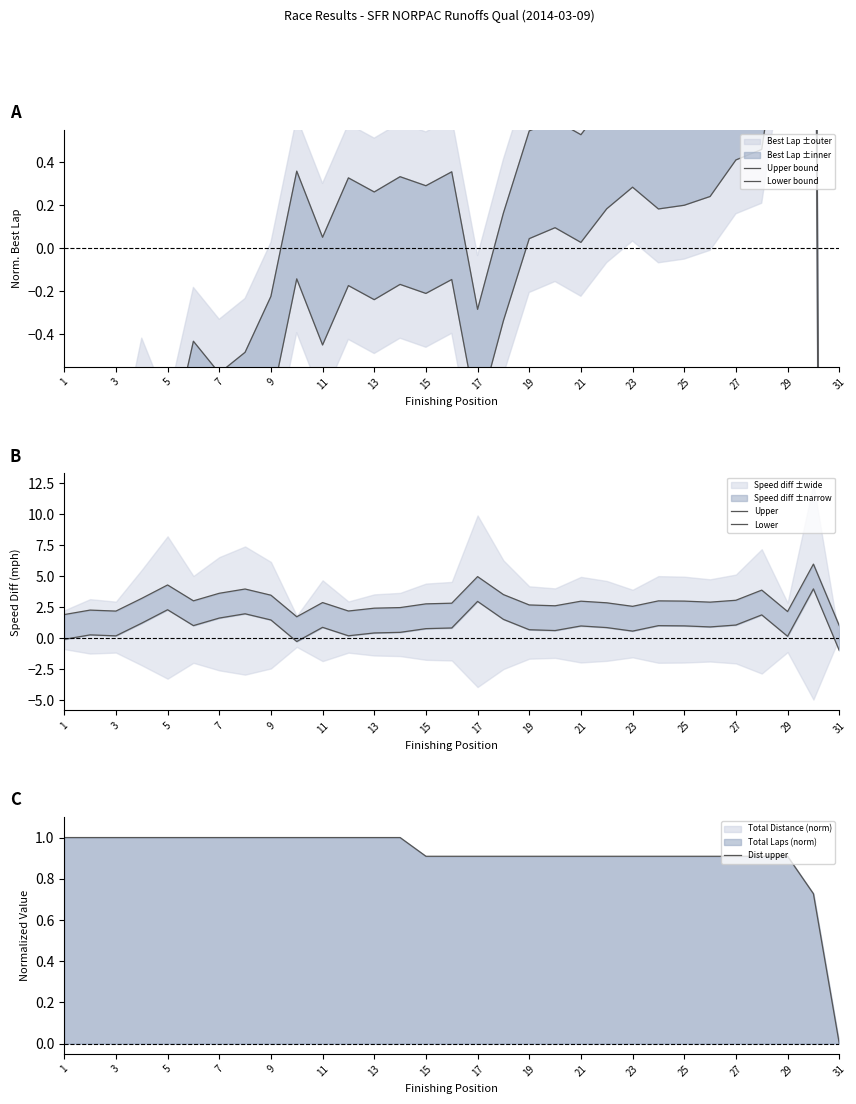

The Dist upper series shows 0.9 at 19. True or false?

True